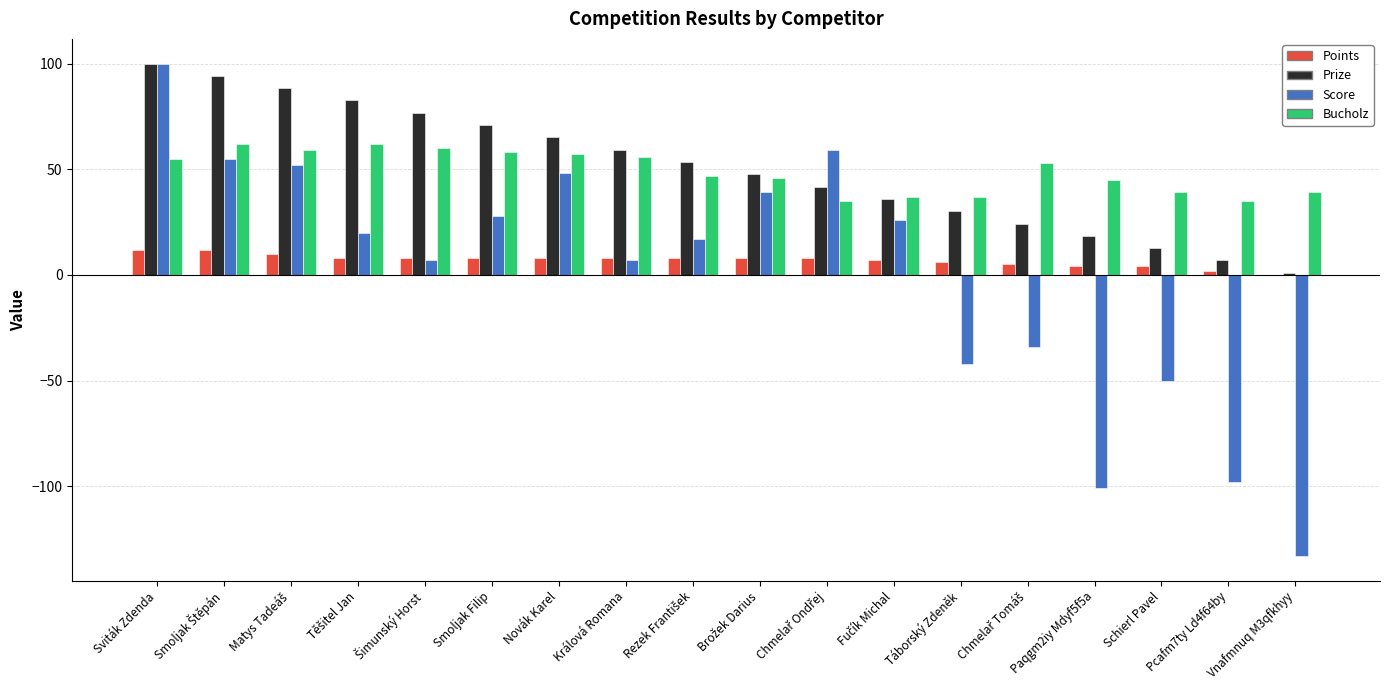

How many categories are shown in the chart?

18